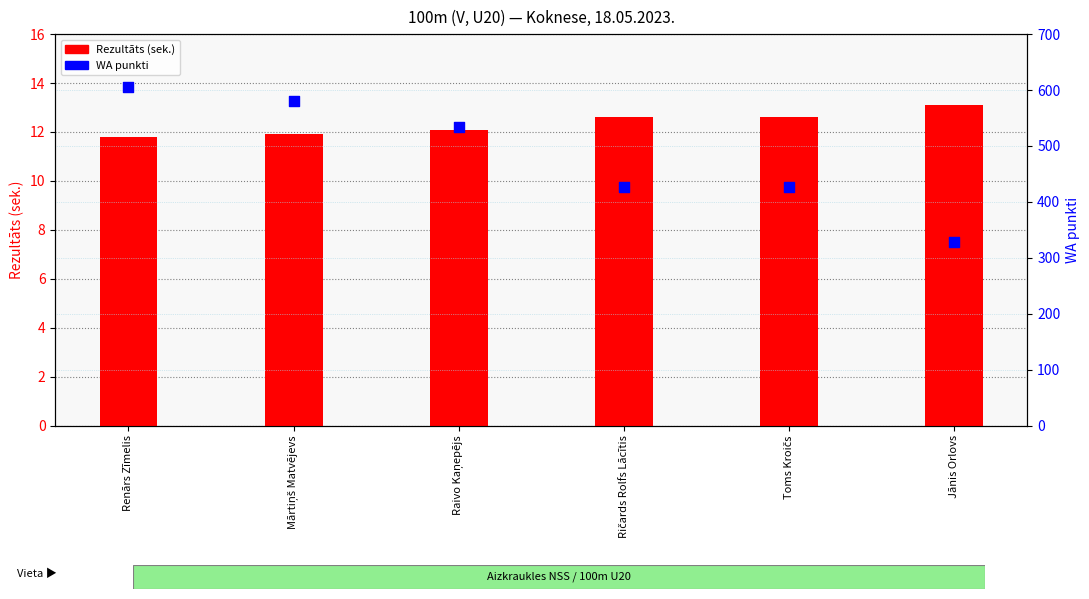

Which series has the largest total across all categories?

WA punkti